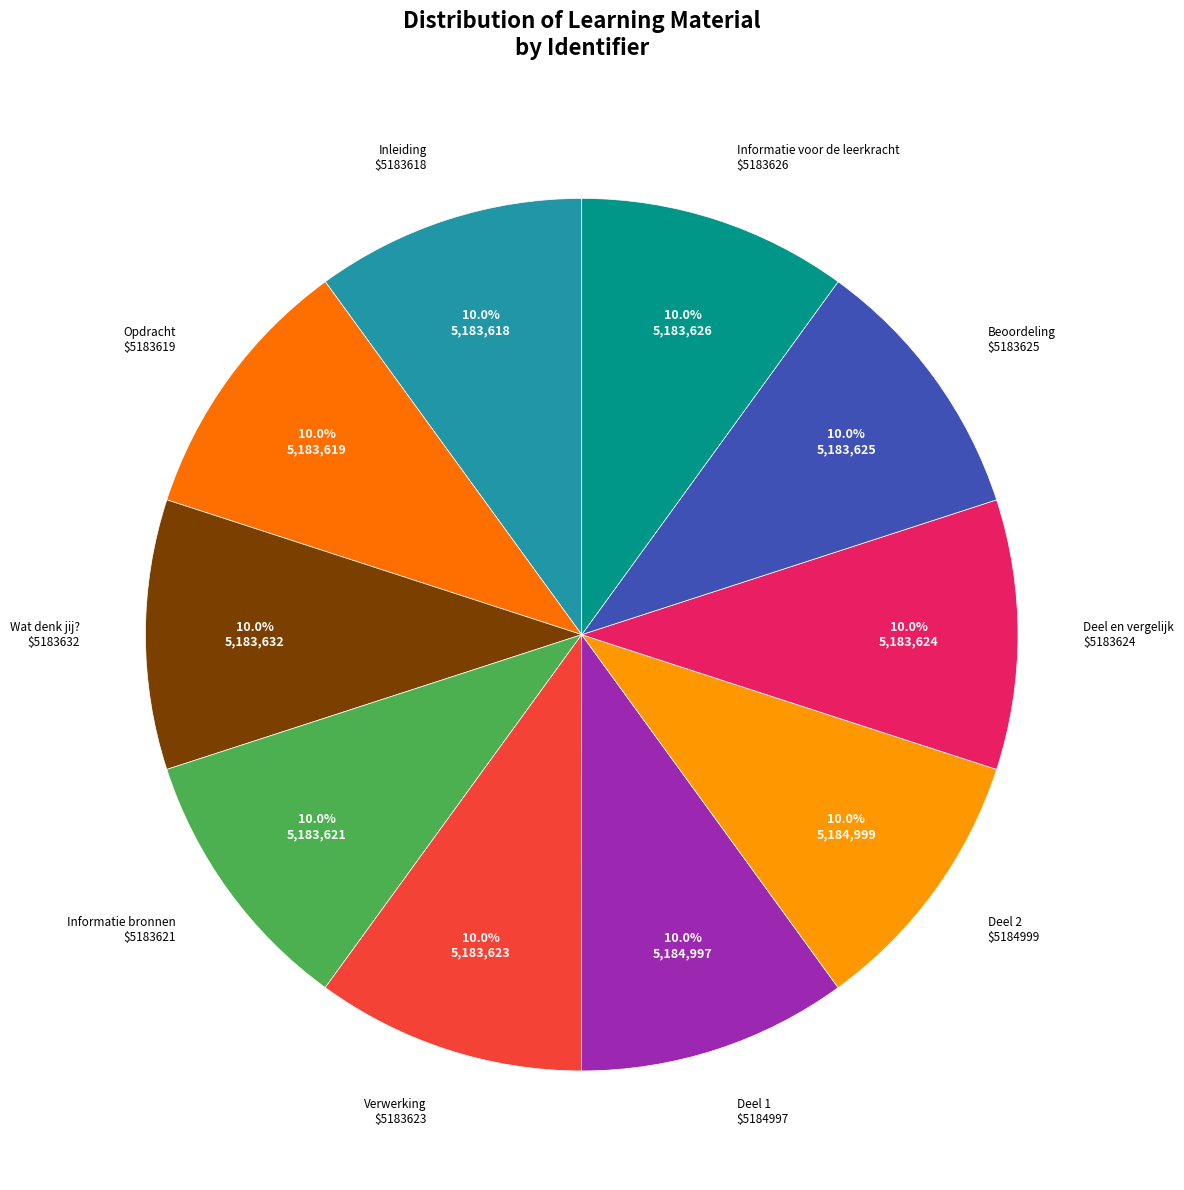

What is the ratio of the value at Deel en vergelijk to the value at Wat denk jij??

1.0